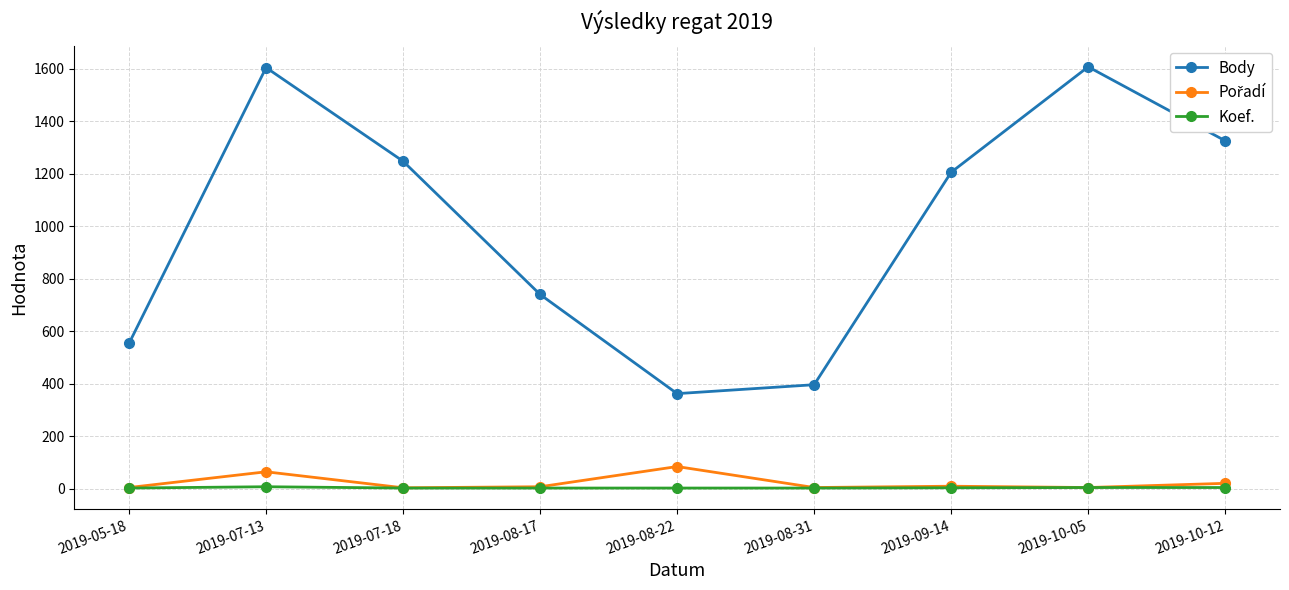

The value of Body at 2019-08-17 is 1130. True or false?

False